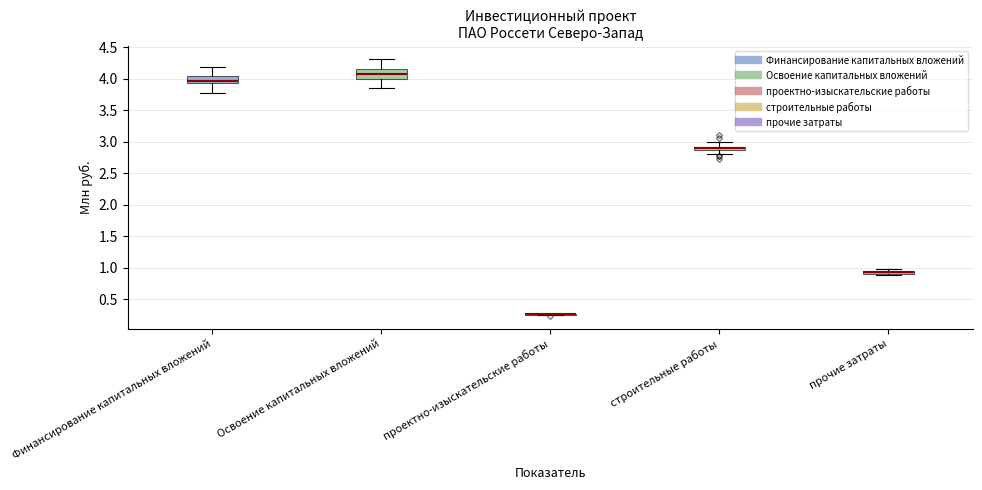

Where does the lower whisker of the box for строительные работы end on the y-axis? The values are not printed on the chart, so give them approximately, as read against the axis.

2.80